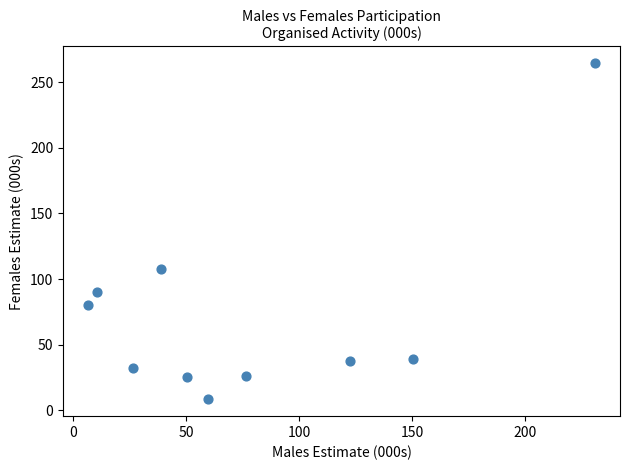

What Y value in the scatter plot is closest to 136?

107.7